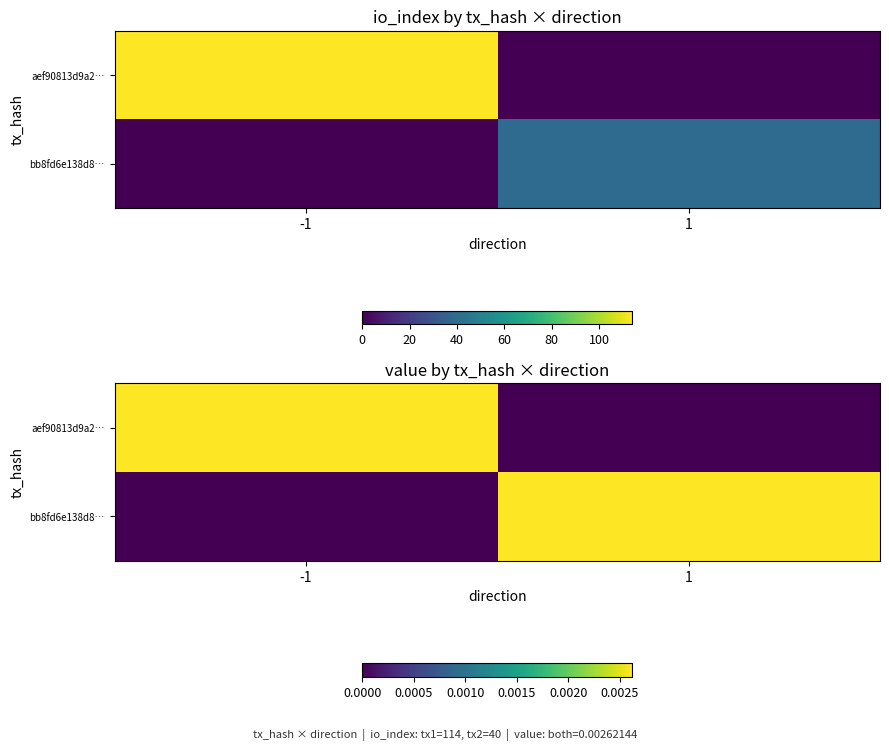

Between -1 and 1, which series saw the biggest shift?

aef90813d9a2…